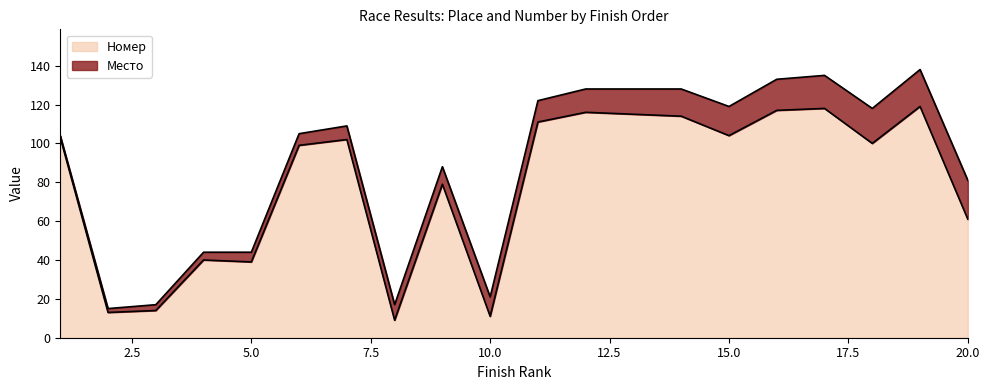

What is the change in value from 9 to 12?

+37